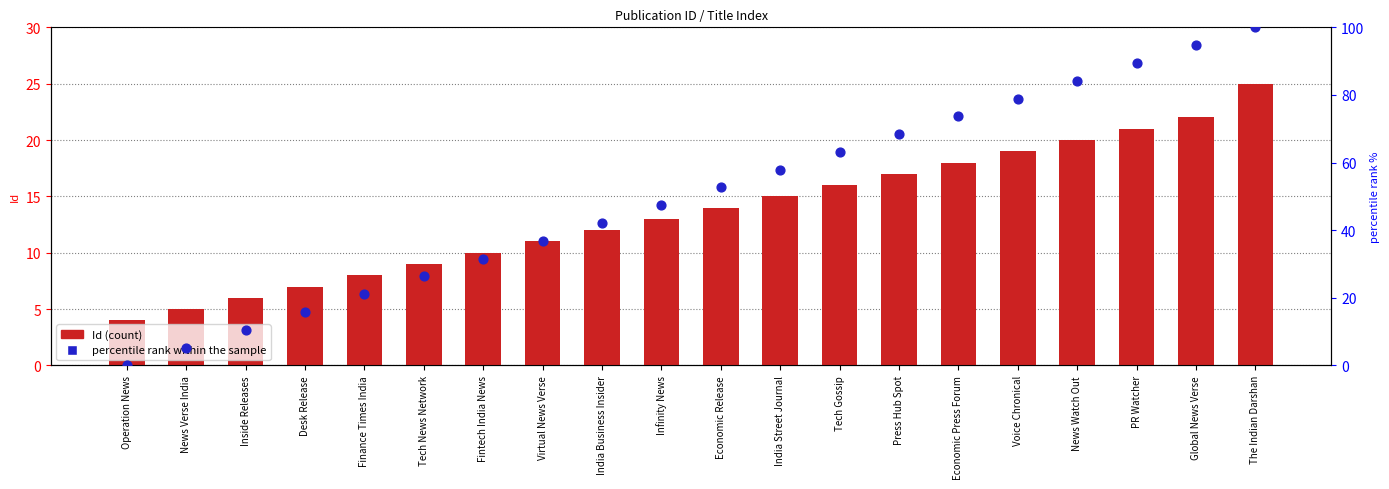

Which series contains the highest Y value?

percentile rank within the sample